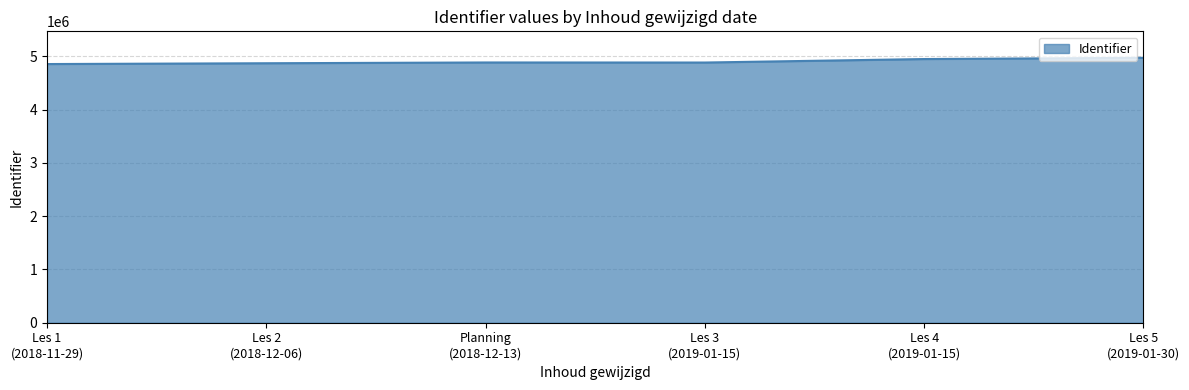

True or false: the data has more than 0 interior local peaks.

True